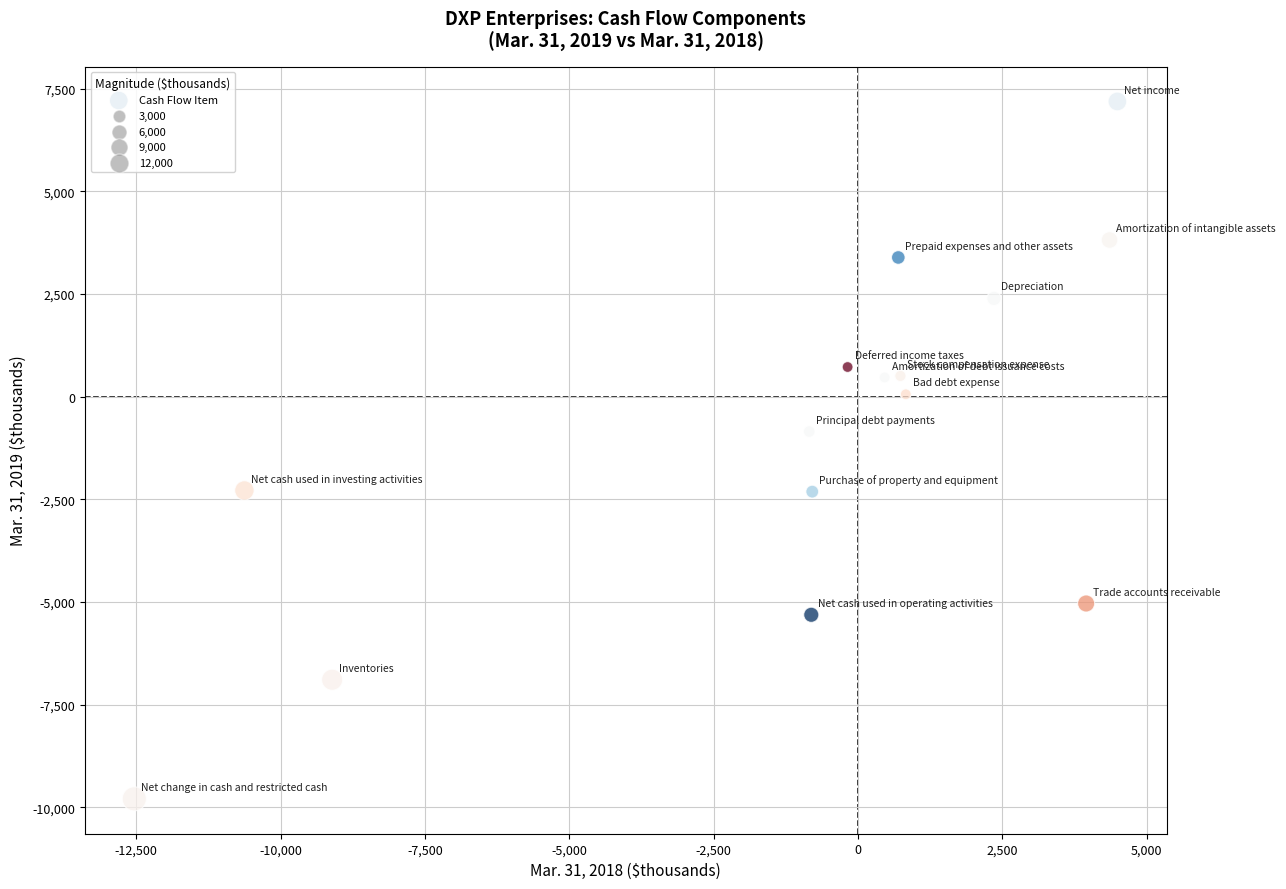

What is the range of X values (max minus min)?

17028